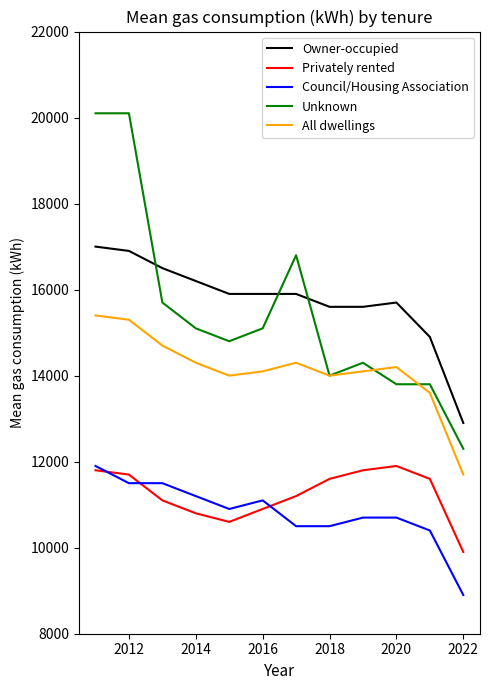

True or false: Council/Housing Association and All dwellings cross at least once.

False